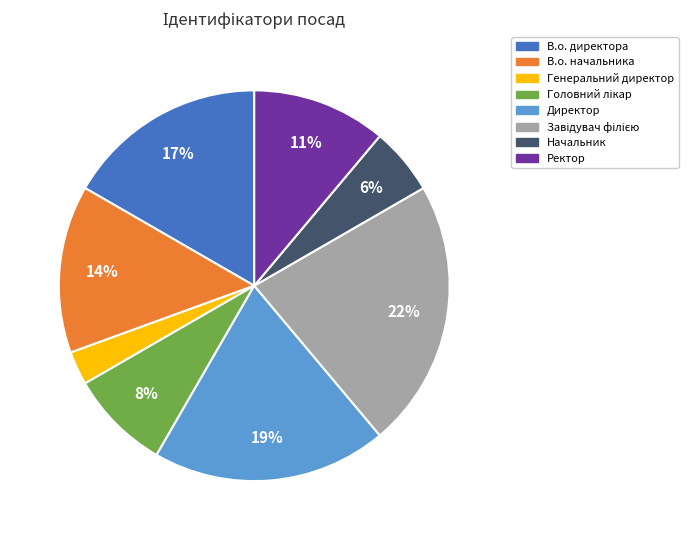

To the nearest percent, what is the difference between the largest and smallest slice percentages?

19%